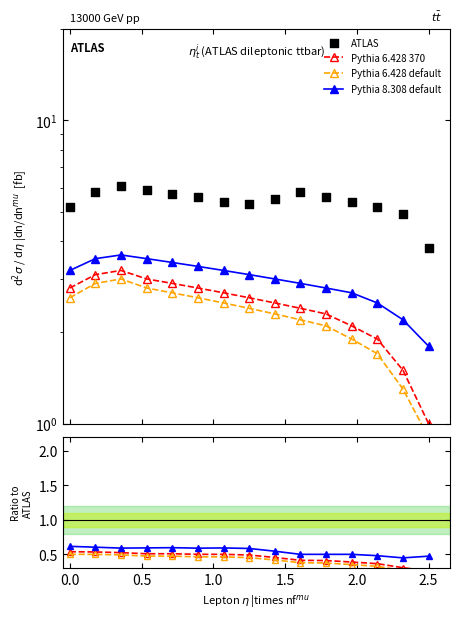

Which series contains the lowest Y value?

Pythia 6.428 default